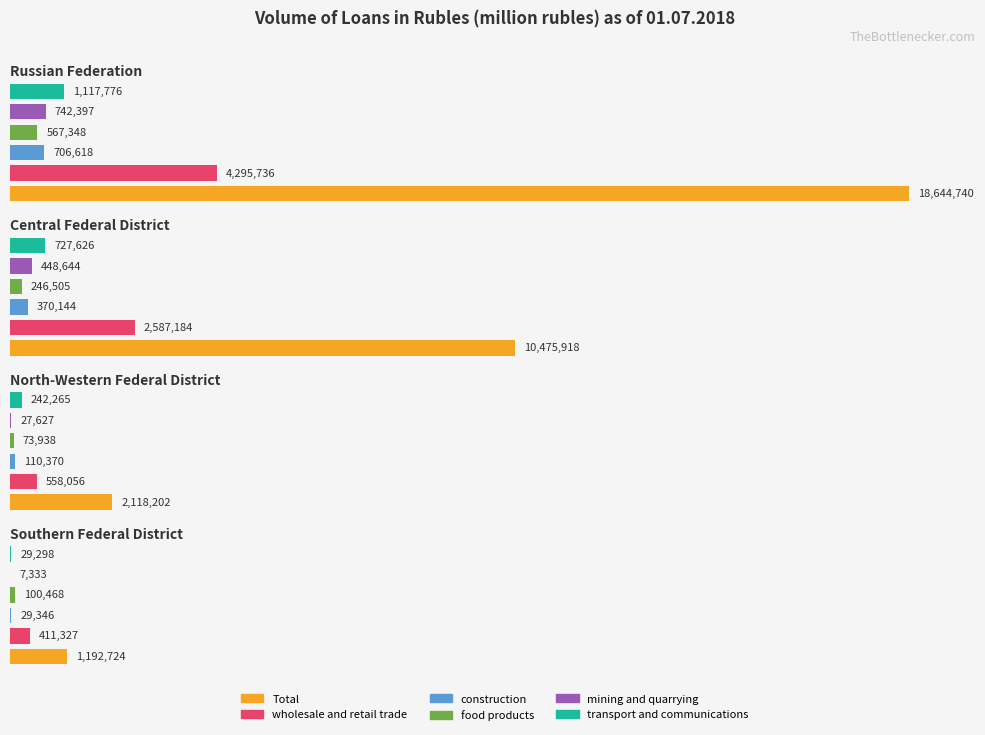

Reading left to right, list all the values displayed in this chart.

Total: Russian Federation=18644740	Central Federal District=10475918	North-Western Federal District=2118202	Southern Federal District=1192724
wholesale and retail trade: Russian Federation=4295736	Central Federal District=2587184	North-Western Federal District=558056	Southern Federal District=411327
construction: Russian Federation=706618	Central Federal District=370144	North-Western Federal District=110370	Southern Federal District=29346
food products: Russian Federation=567348	Central Federal District=246505	North-Western Federal District=73938	Southern Federal District=100468
mining and quarrying: Russian Federation=742397	Central Federal District=448644	North-Western Federal District=27627	Southern Federal District=7333
transport and communications: Russian Federation=1117776	Central Federal District=727626	North-Western Federal District=242265	Southern Federal District=29298